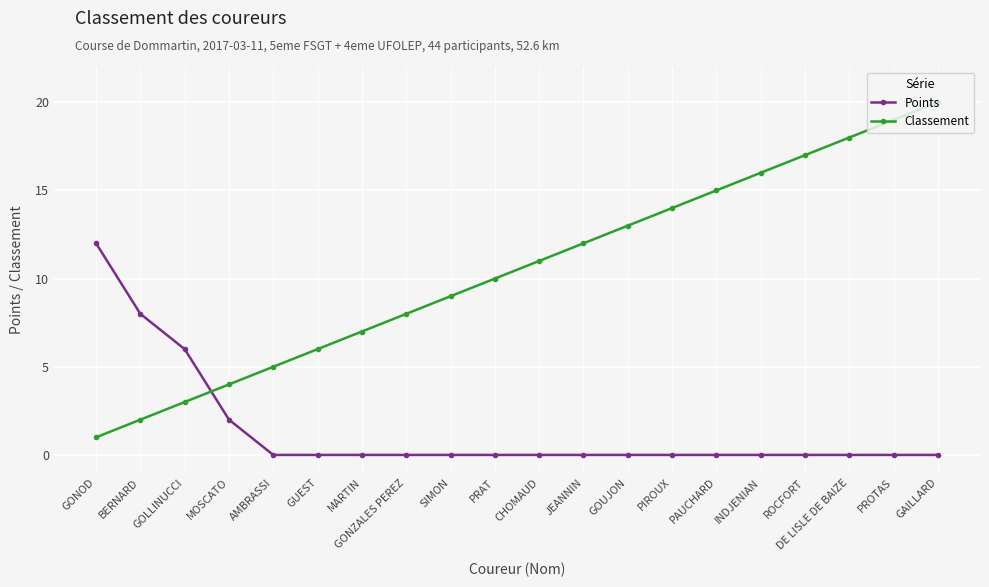

Which series has the largest total across all categories?

Classement